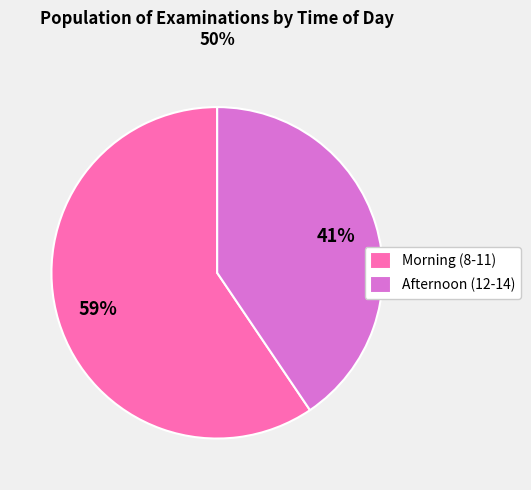

Which has a higher value, Morning (8-11) or Afternoon (12-14)?

Morning (8-11)